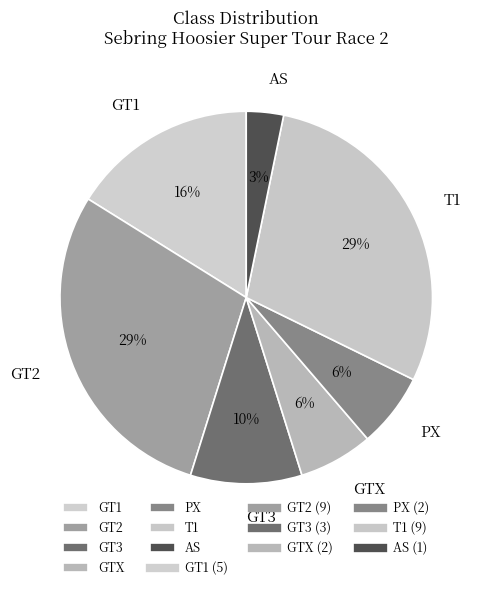

True or false: T1 accounts for 29% of the total.

True